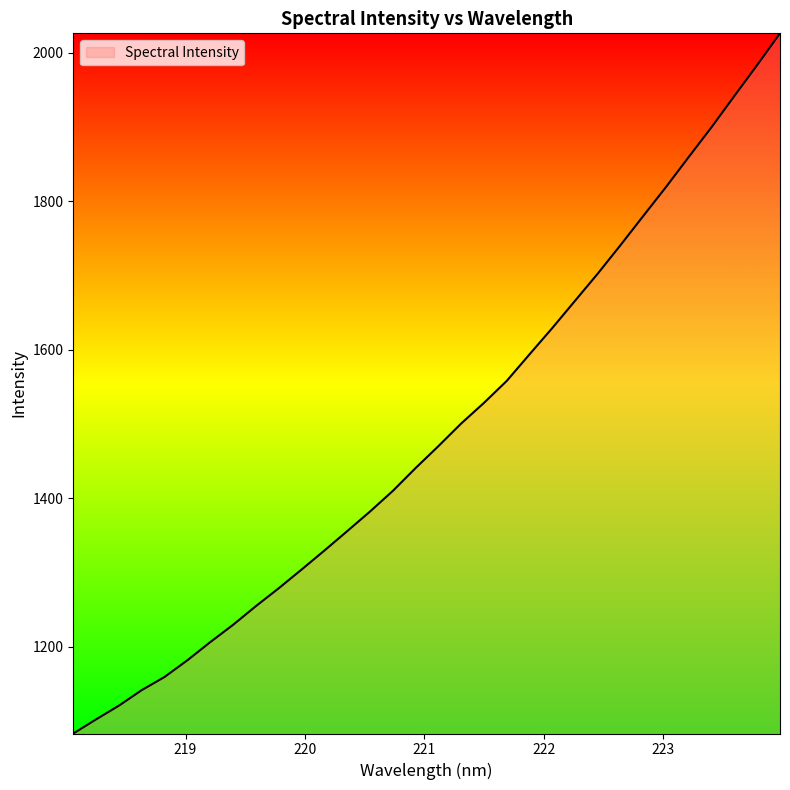

Reading right to left, what are all the values shown in this chart?

2026.4	1983.8	1942.1	1900.2	1860.1	1819.6	1780.5	1741.1	1702.7	1666.0	1629.2	1593.8	1558.0	1528.4	1500.5	1470.0	1440.5	1409.7	1381.9	1355.5	1329.4	1303.8	1278.6	1254.6	1229.4	1206.1	1181.7	1159.2	1141.5	1120.6	1102.1	1083.0